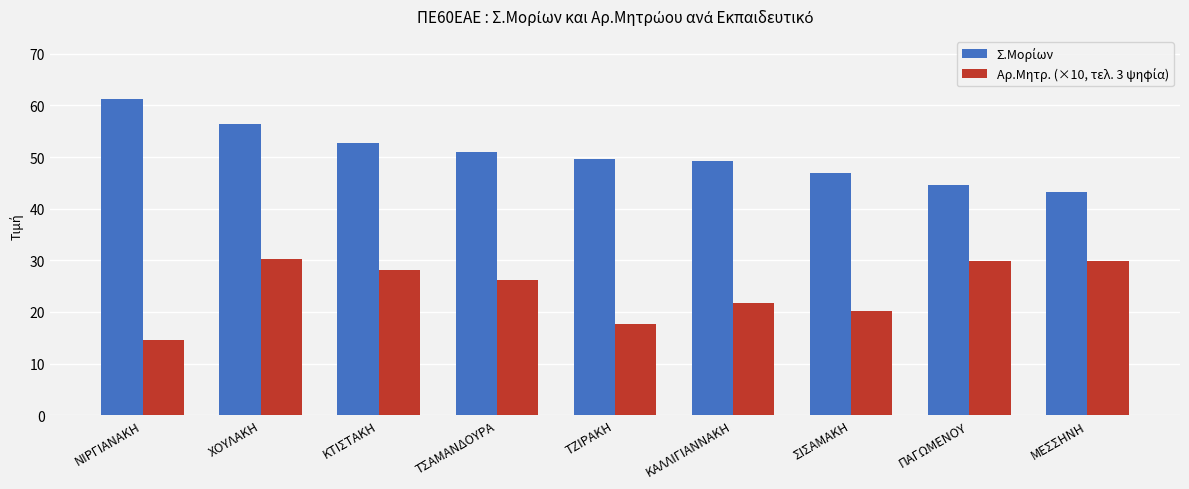

At which category is the sum across all series the highest?

ΧΟΥΛΑΚΗ